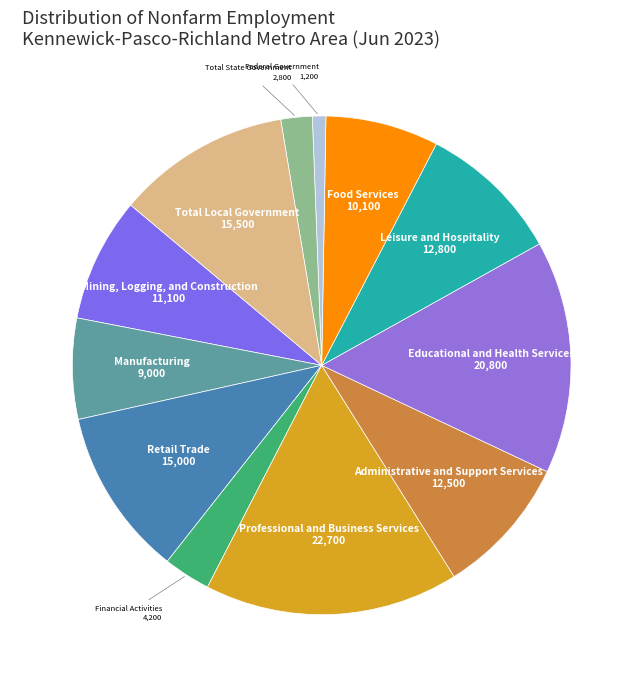

Which slice is the largest?

Professional and Business Services